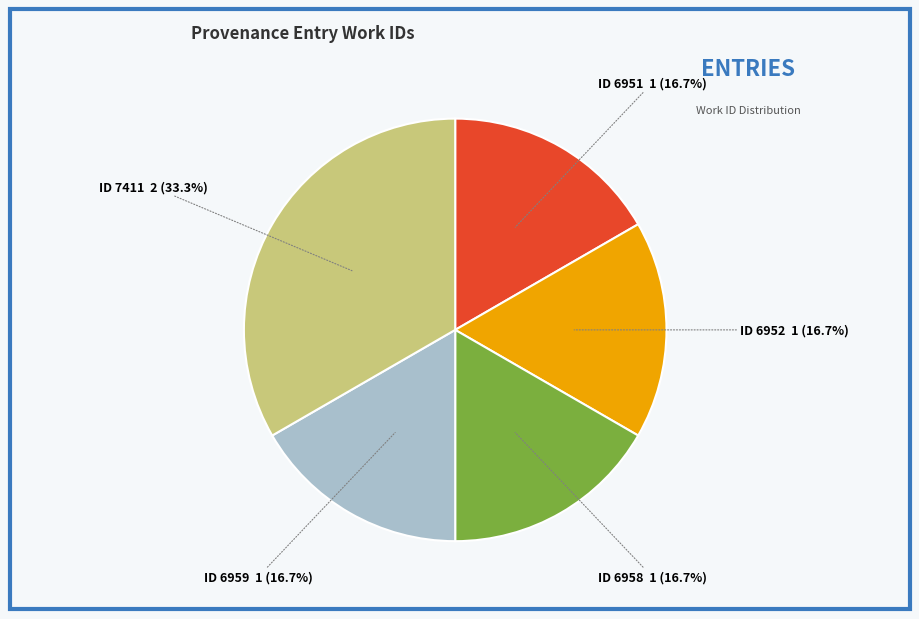

Count the number of slices in the pie.

5